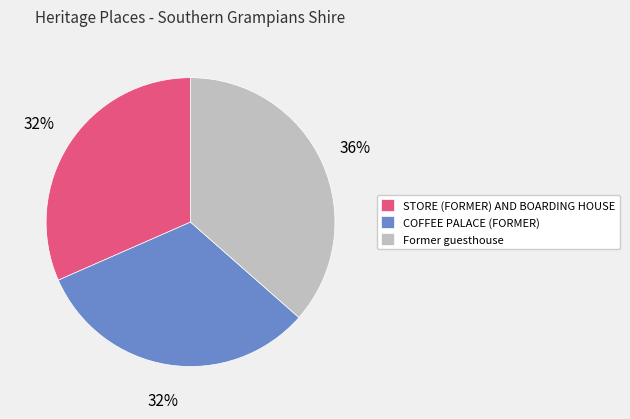

True or false: Former guesthouse accounts for 46% of the total.

False